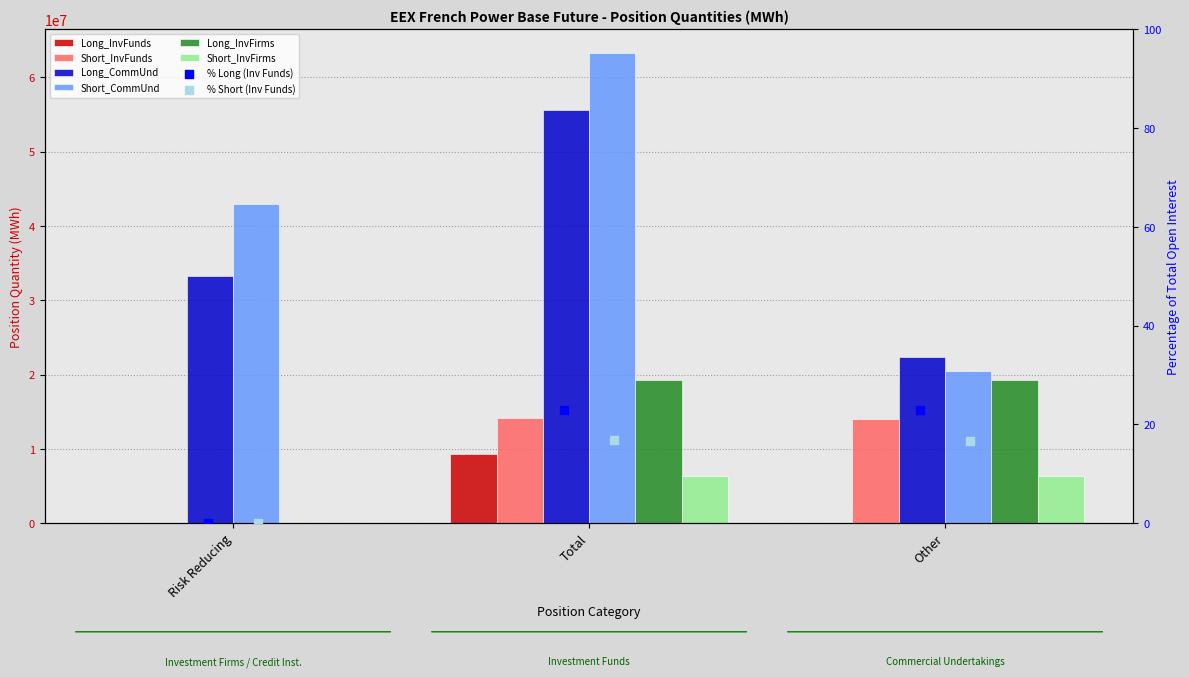

Is the value of Long_InvFunds at Risk Reducing greater than the value of Short_CommUnd at Total?

No